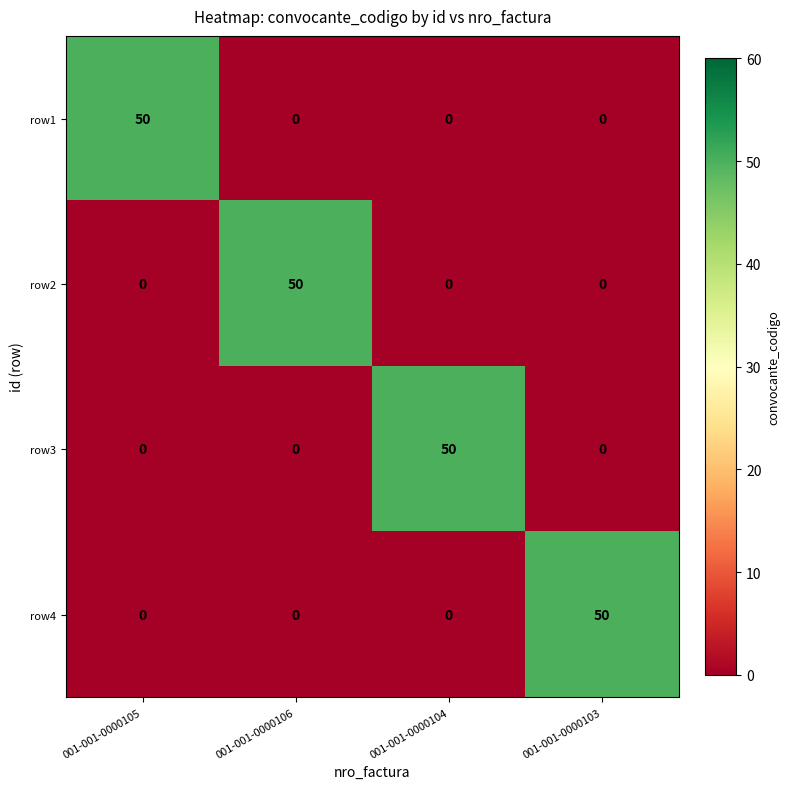

What is the total value across all series at 001-001-0000104?

50